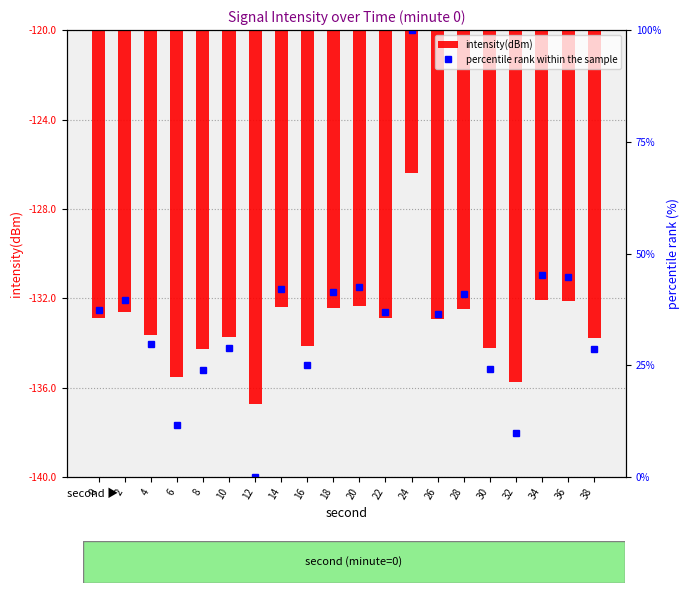

Does the chart contain stacked bars?

No